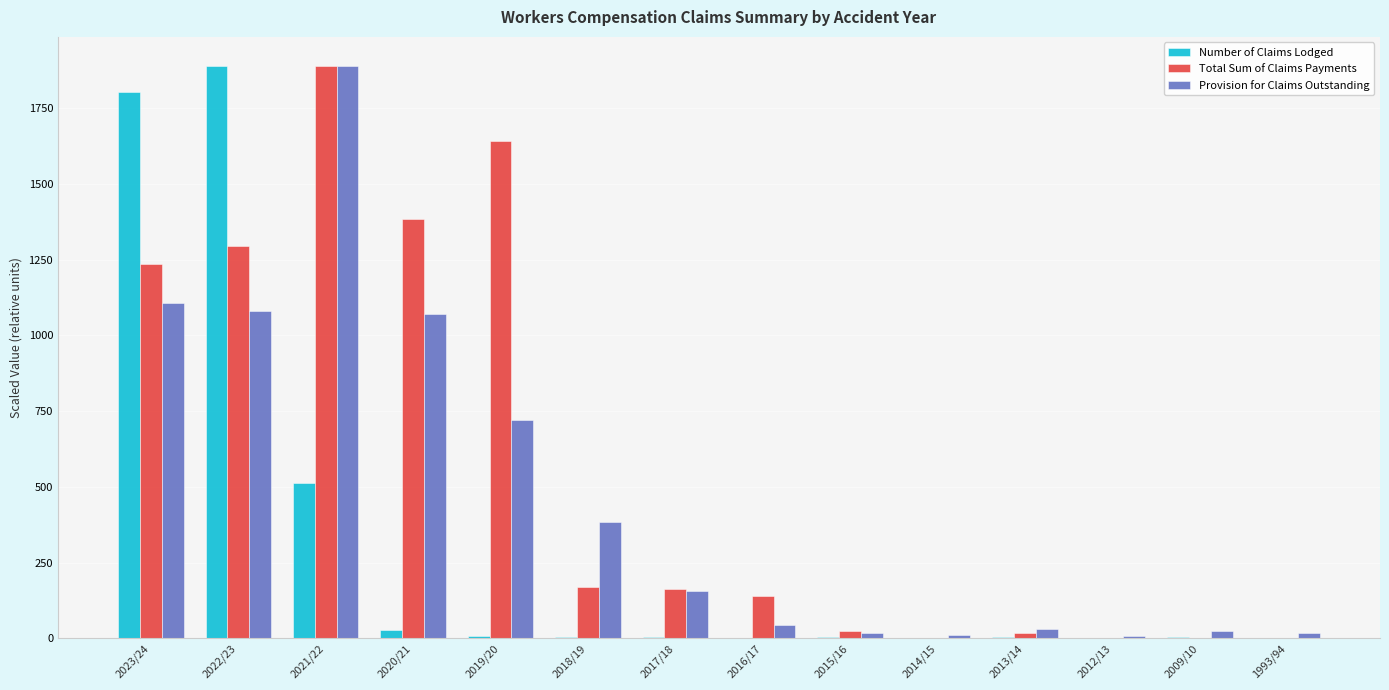

What is the maximum value for Provision for Claims Outstanding?

1891.0